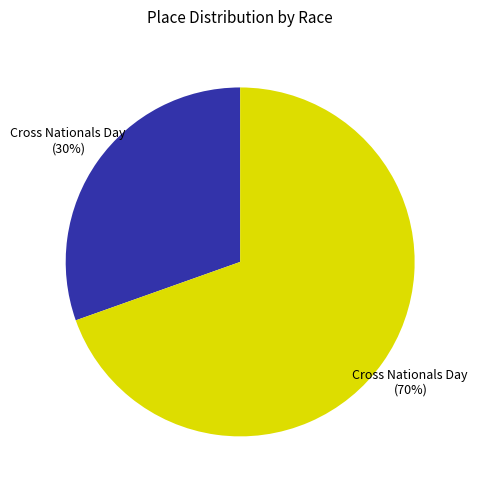

Is there a majority slice in this chart?

Yes